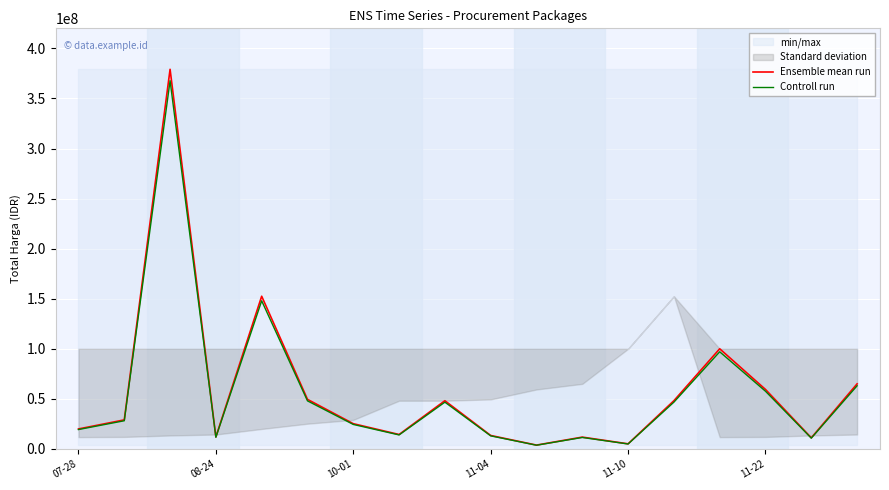

What is the maximum value for Ensemble mean run?

379075000